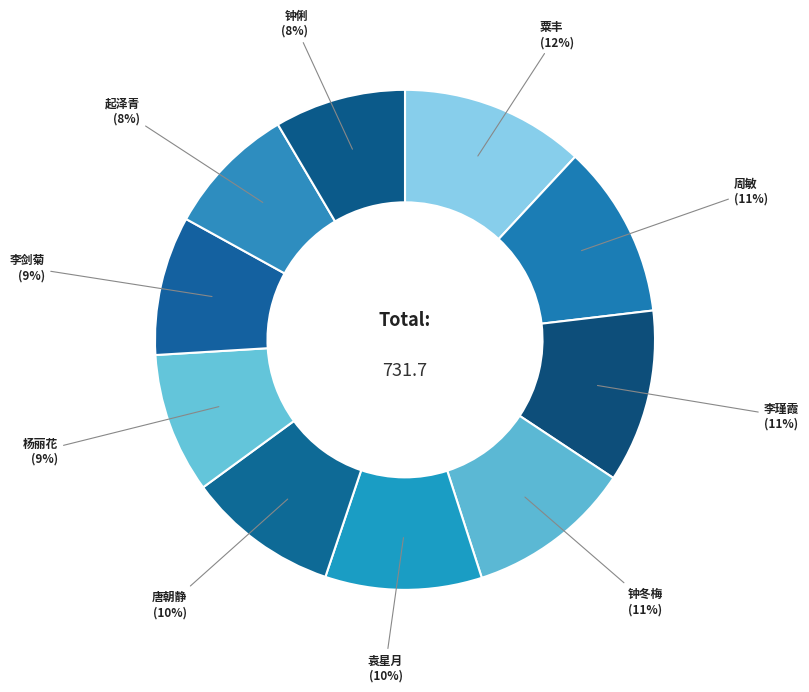

Which category has the biggest portion of the pie?

粟丰